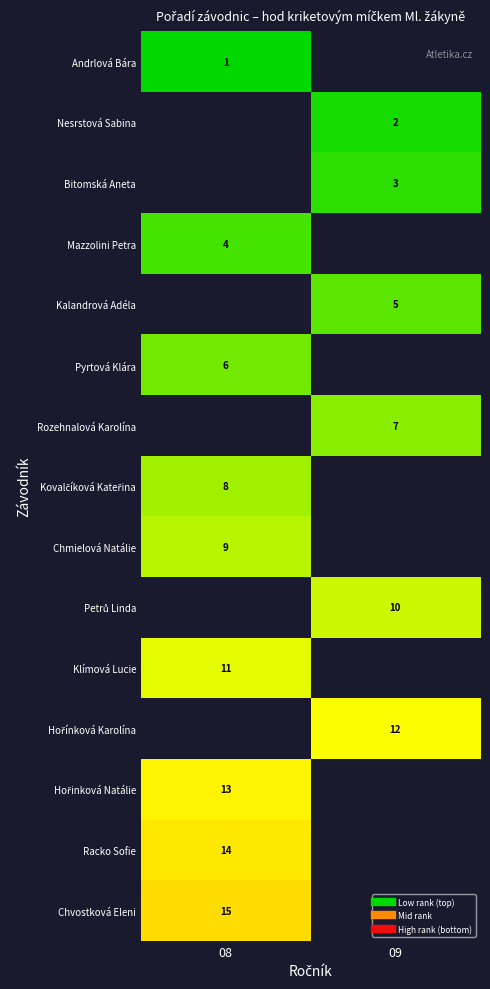

Is it true that Pyrtová Klára equals 6.0 at 08?

True